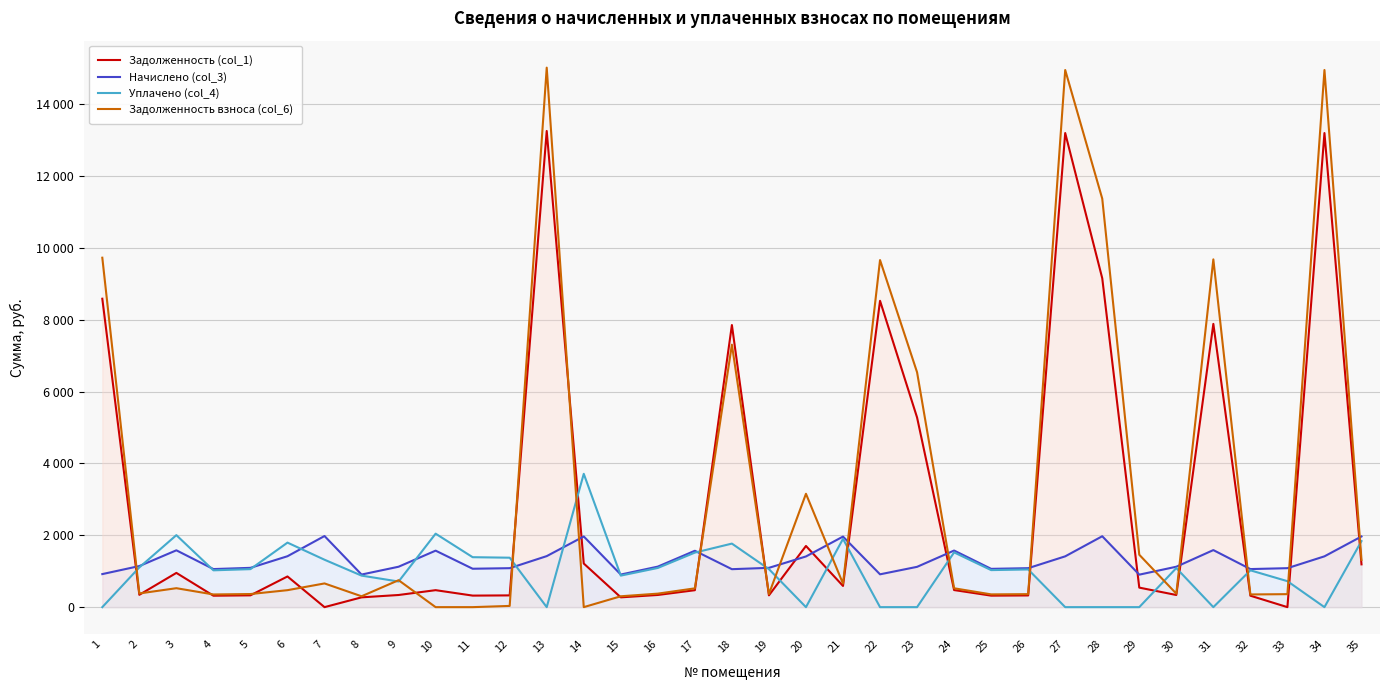

Where do Задолженность взноса (col_6) and Уплачено (col_4) first cross each other?

1 and 2